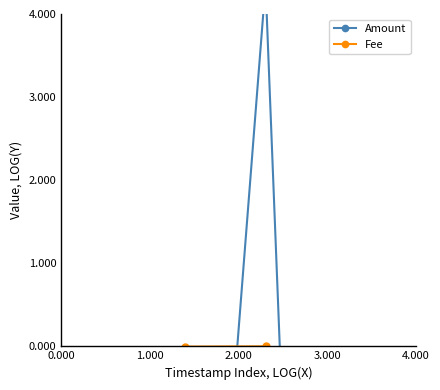

Between which two adjacent categories do Amount and Fee first intersect?

0.000 and 1.000